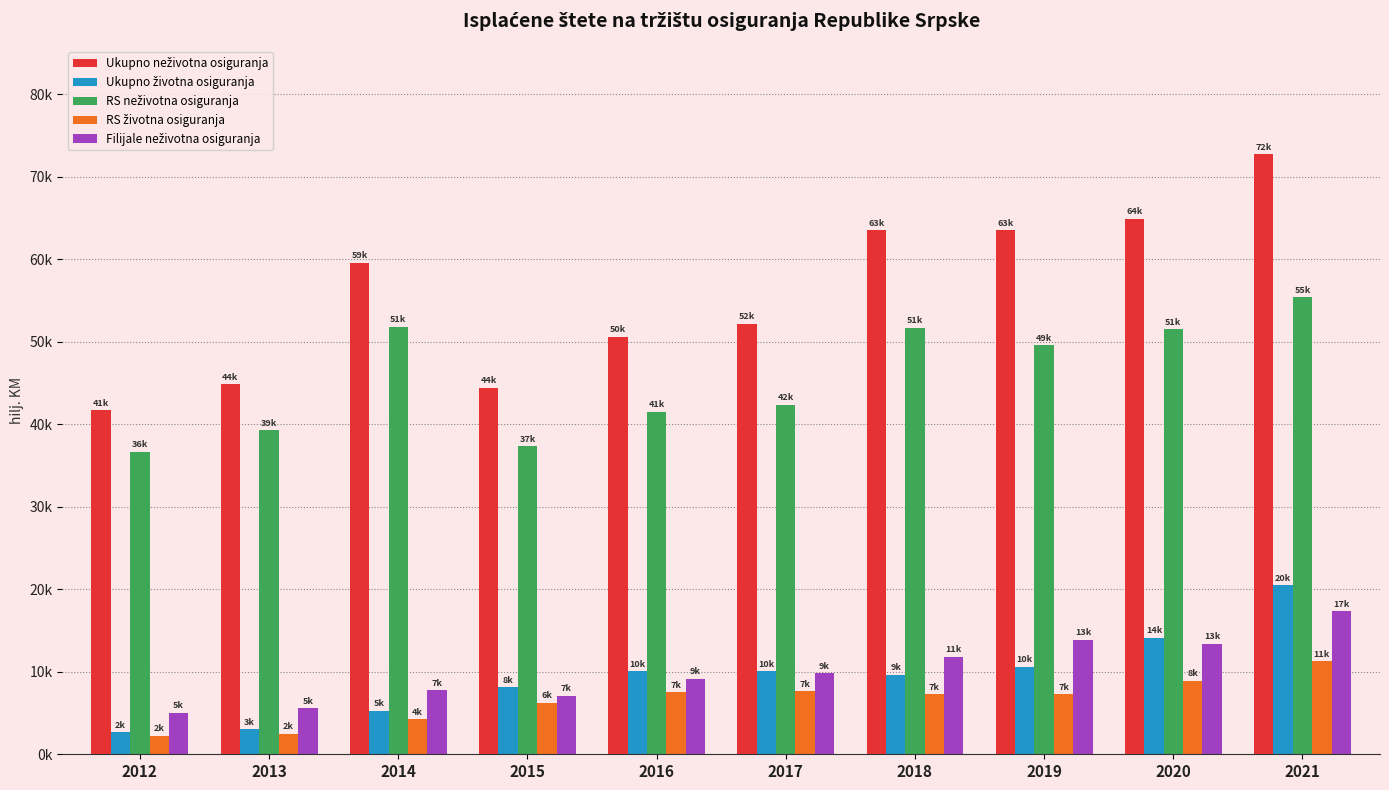

Are the bars grouped side by side (vs. stacked)?

Yes